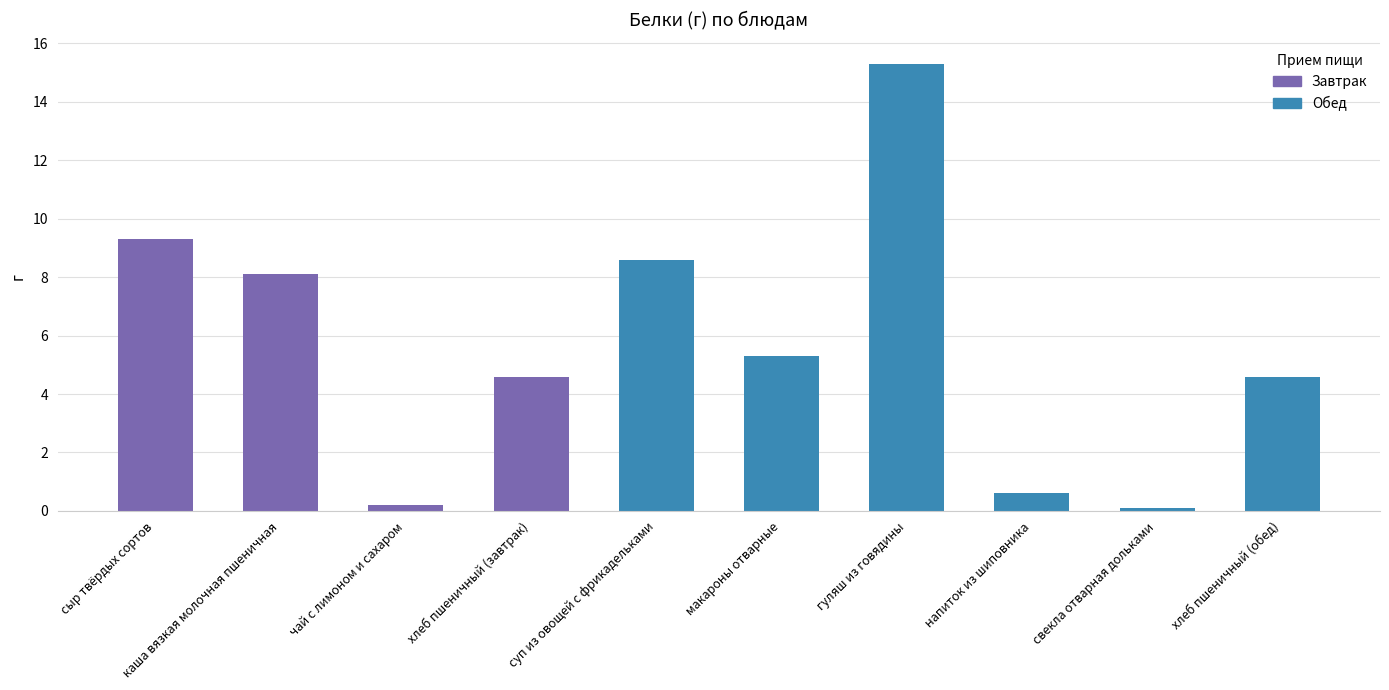

Where is the data nearest to the value 7?

каша вязкая молочная пшеничная